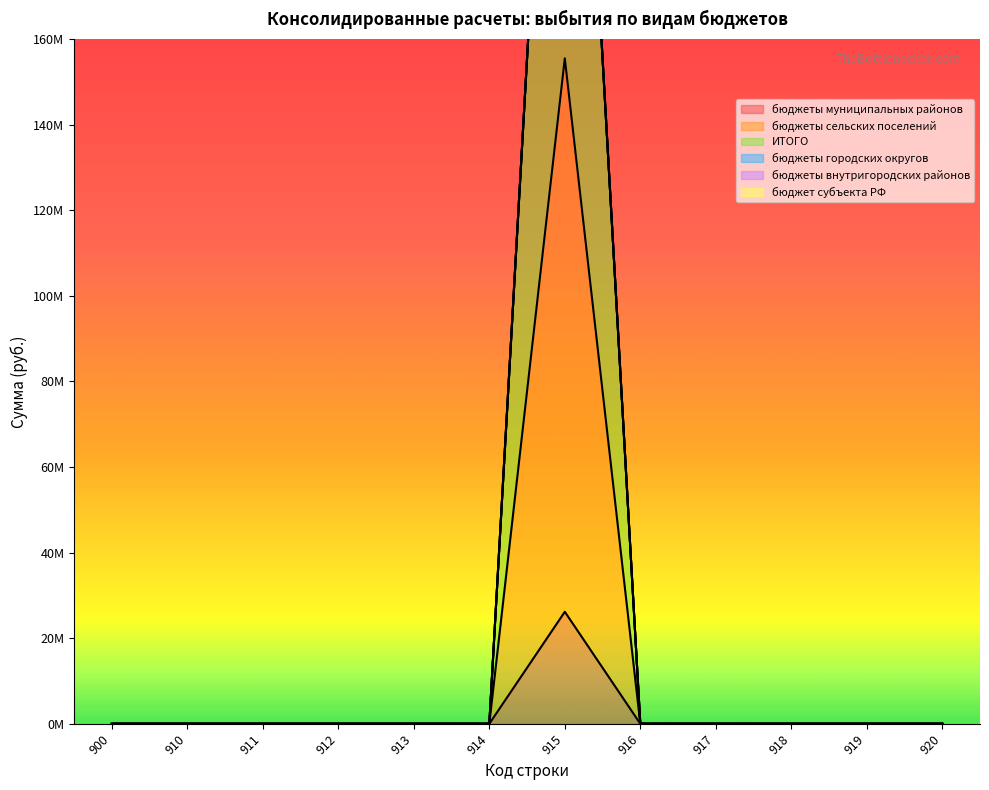

True or false: бюджеты сельских поселений and ИТОГО cross at least once.

False